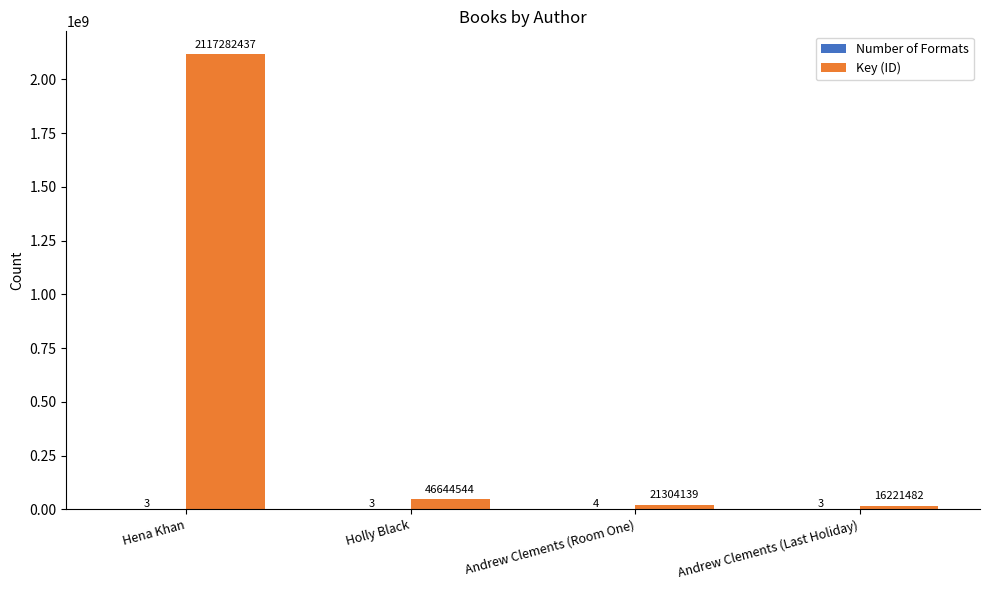

The Key (ID) series shows 16221482 at Andrew Clements (Last Holiday). True or false?

True